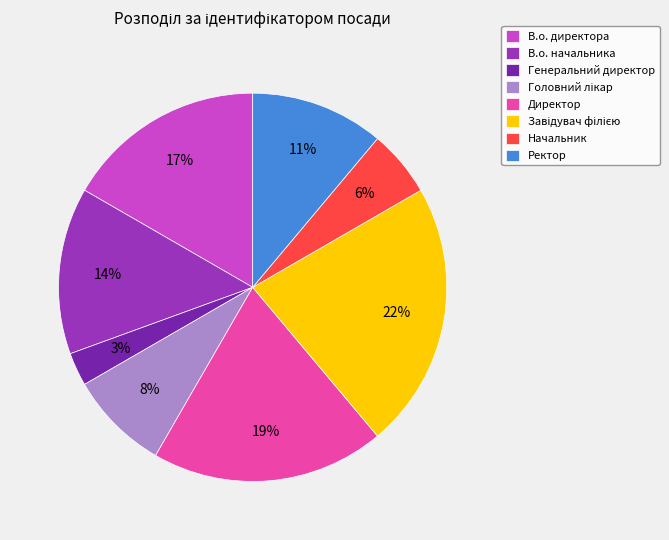

To the nearest percent, what is the difference between the largest and smallest slice percentages?

19%